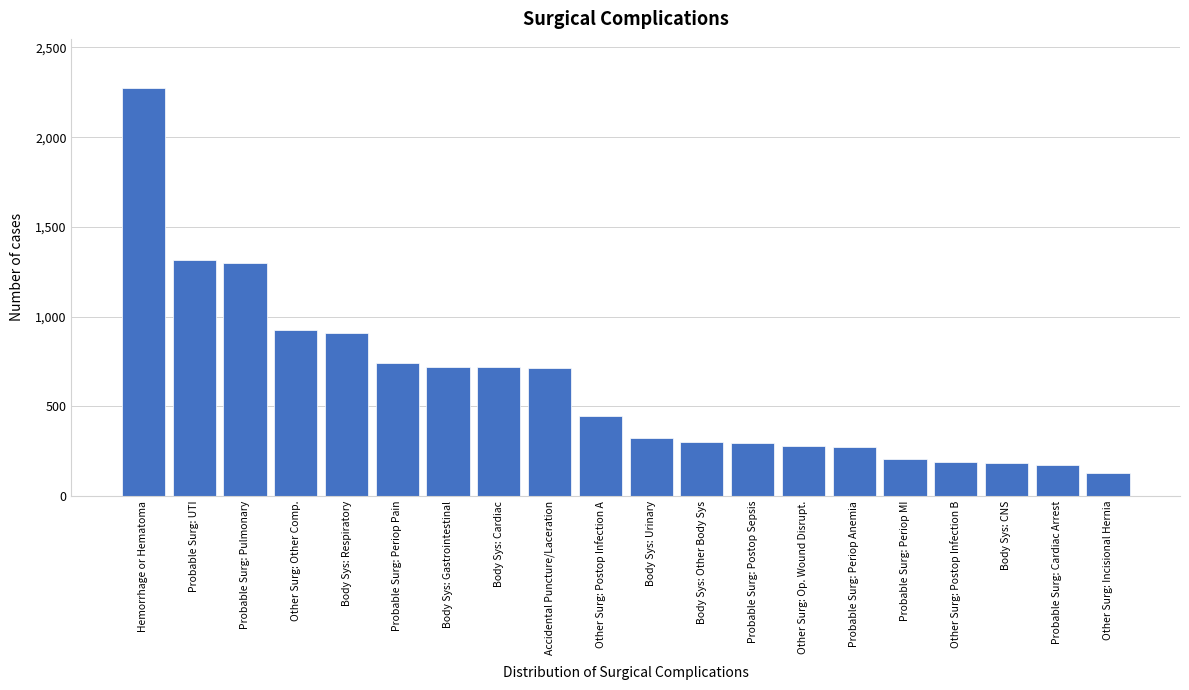

What is the change in value from Other Surg: Op. Wound Disrupt. to Body Sys: CNS?

-96